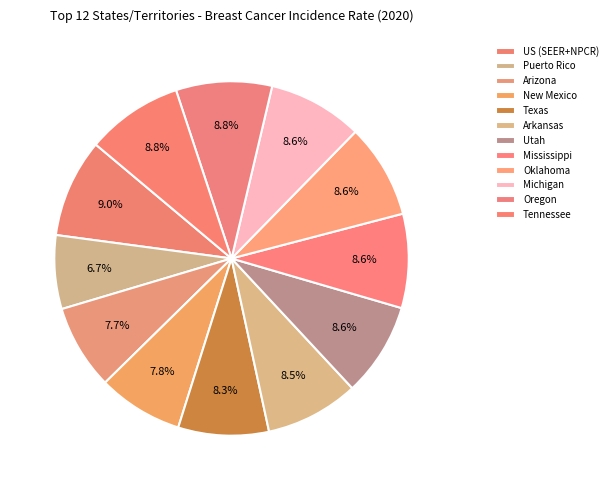

How many segments does this pie chart have?

12